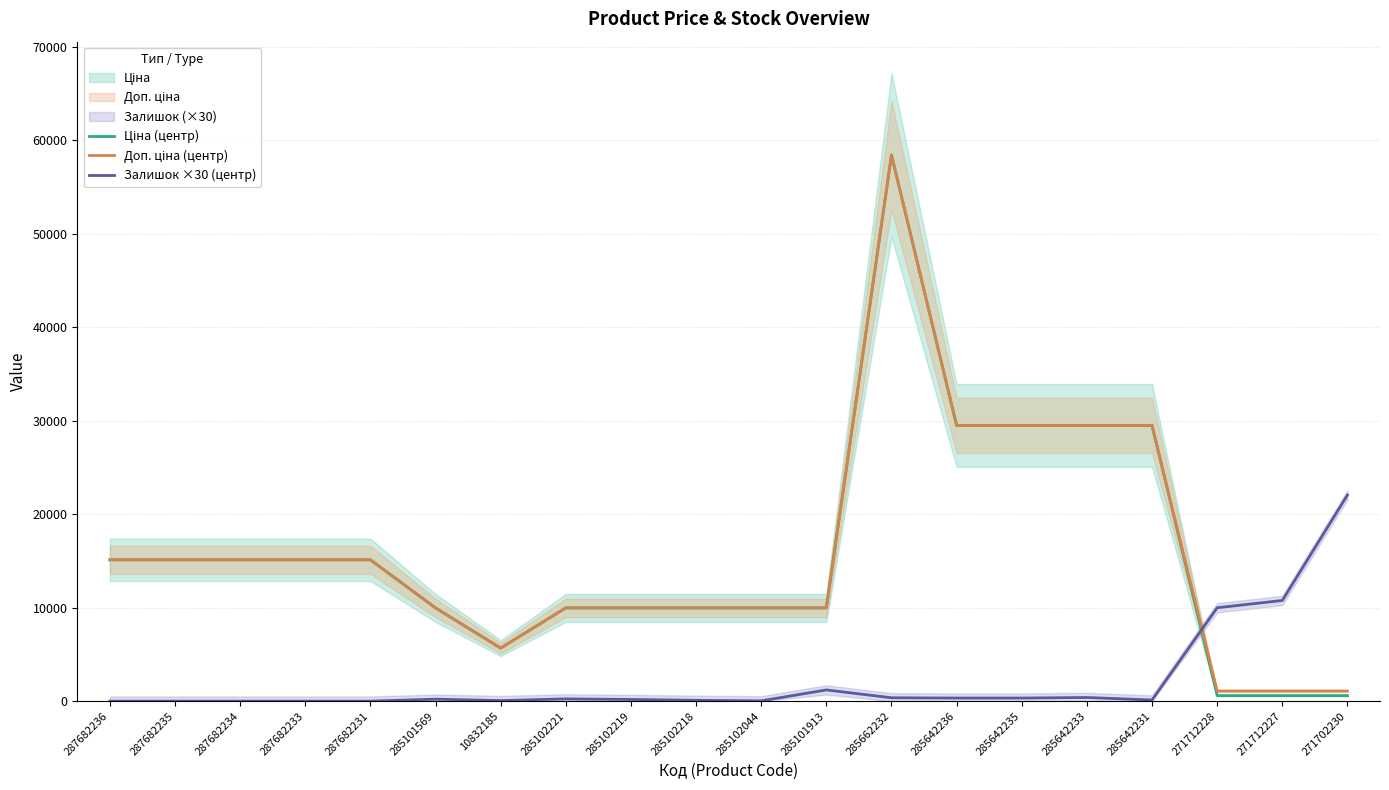

Is it true that Ціна (центр) equals 9975.0 at 285101569?

True